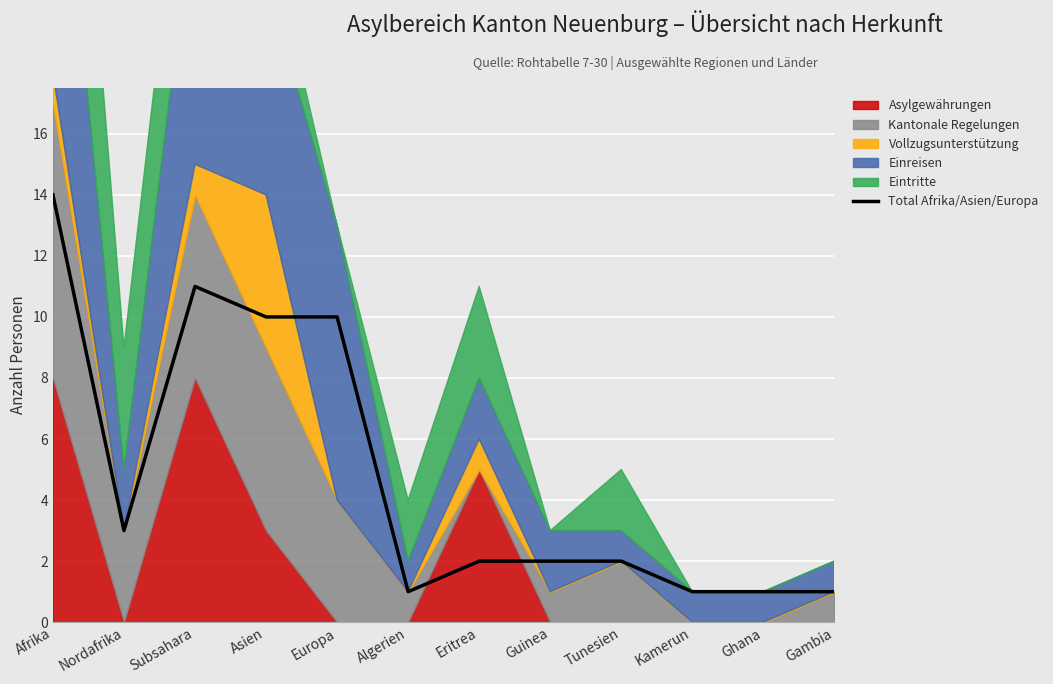

True or false: there are more than 2 points higher than both neighbors.

False